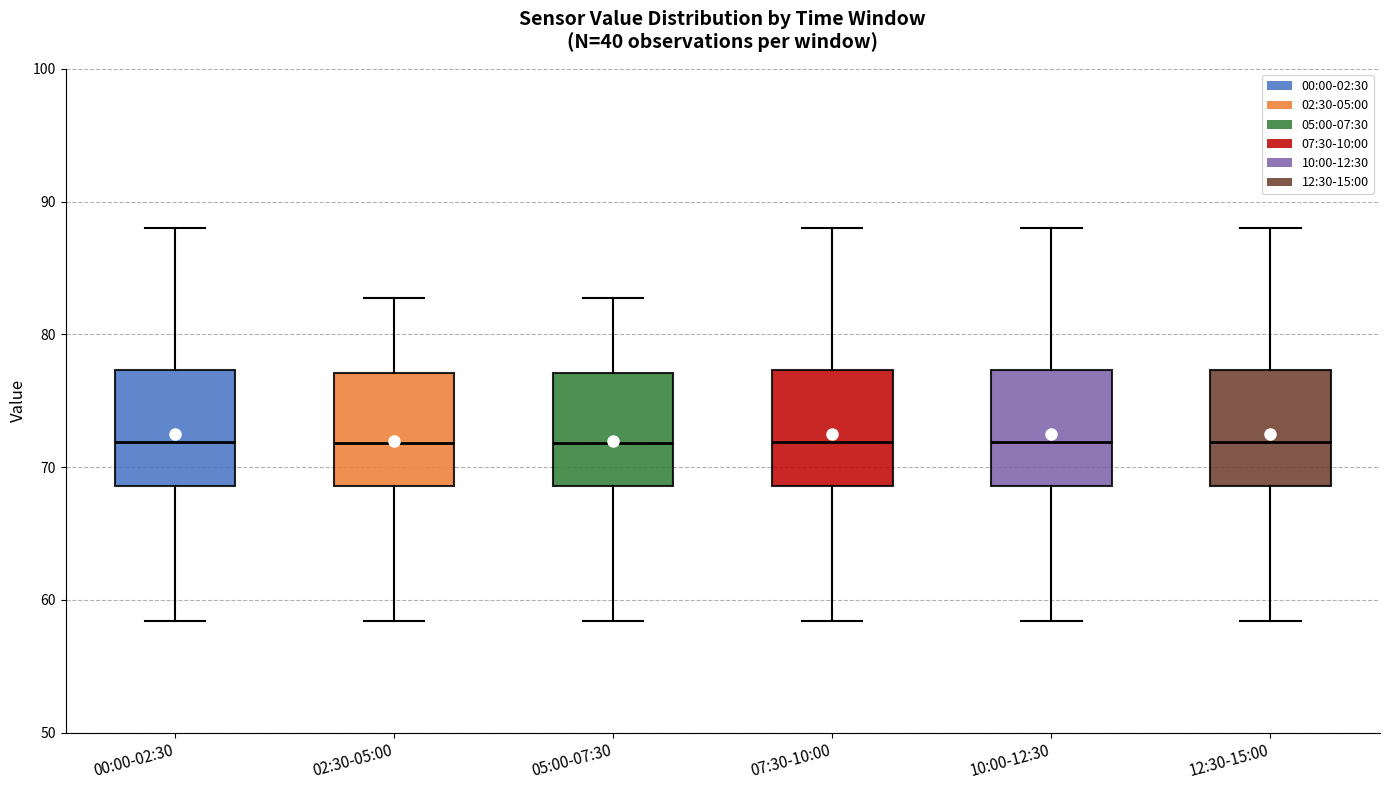

Reading left to right, transcribe this box plot: for each box, give where its median line is, the range the box spans, and where its two whiskers end, as read against the y-axis. The values are not printed on the chart, so give them approximately, as read against the axis.

00:00-02:30: median 72, box 69 to 77, whiskers 58 to 88
02:30-05:00: median 72, box 69 to 77, whiskers 58 to 83
05:00-07:30: median 72, box 69 to 77, whiskers 58 to 83
07:30-10:00: median 72, box 69 to 77, whiskers 58 to 88
10:00-12:30: median 72, box 69 to 77, whiskers 58 to 88
12:30-15:00: median 72, box 69 to 77, whiskers 58 to 88